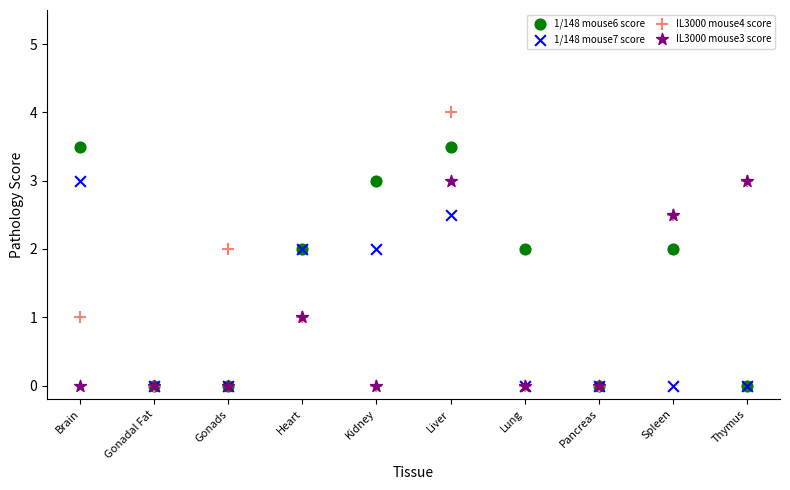

Which series has the largest Y range (max minus min)?

IL3000 mouse4 score